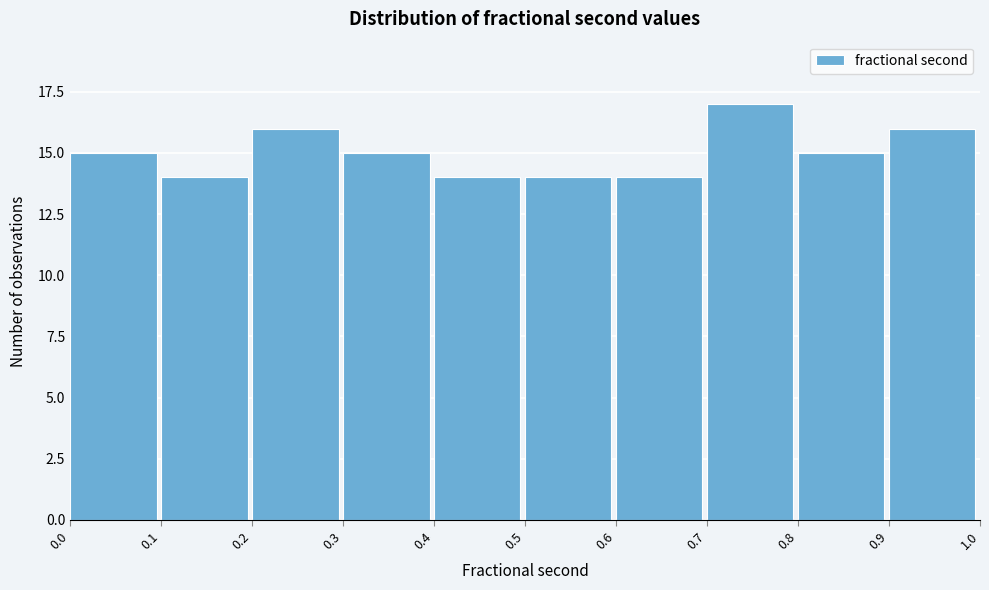

What is the height of the bar covering 0.4 to 0.5 on the x-axis? The values are not printed on the chart, so give them approximately, as read against the axis.

14